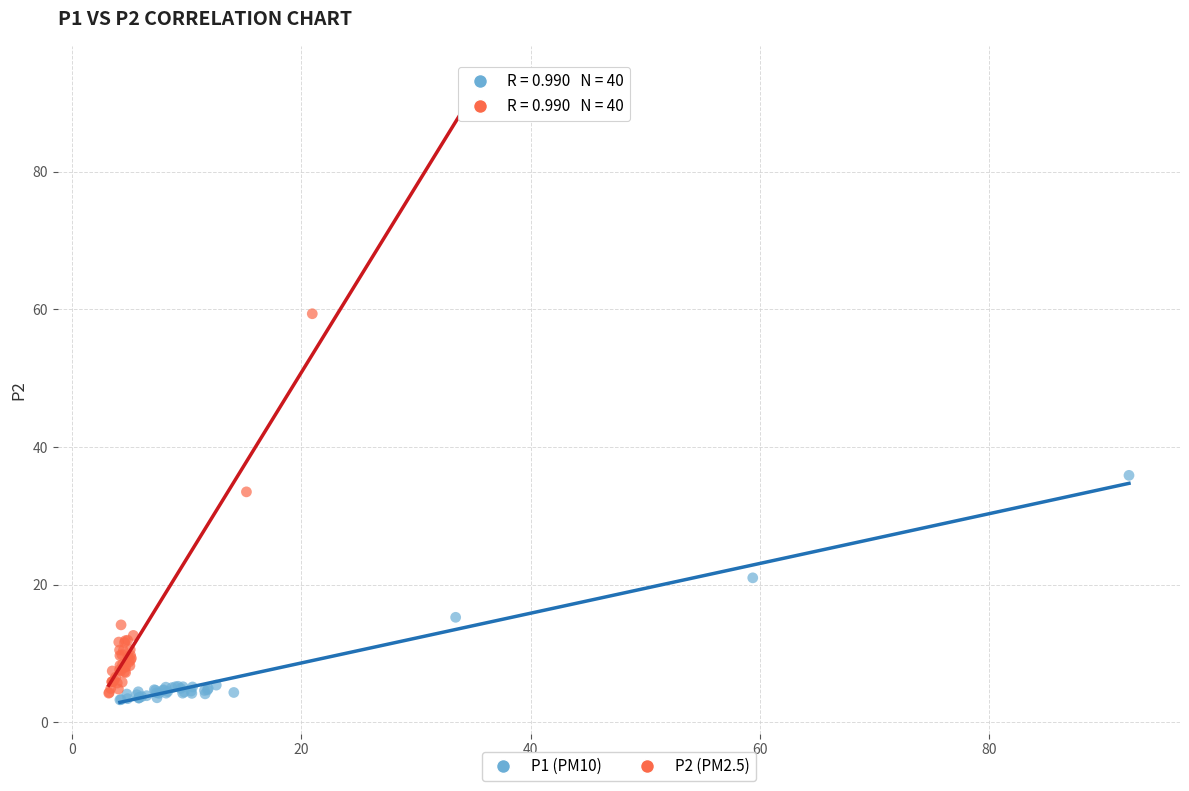

Which series contains the highest Y value?

P2 (PM2.5)